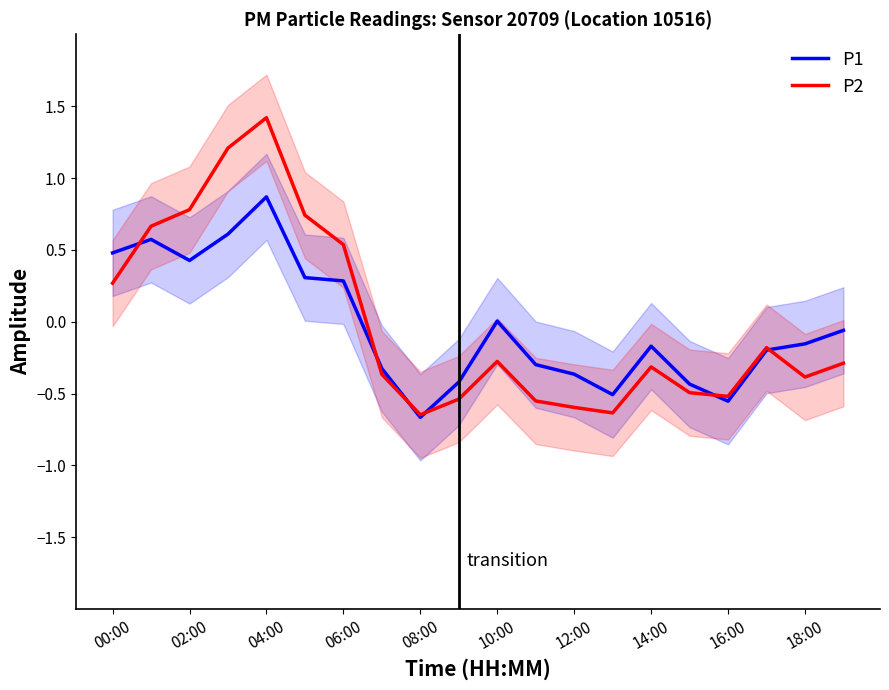

At 19, list the series in order from largest to smallest.

P1, P2